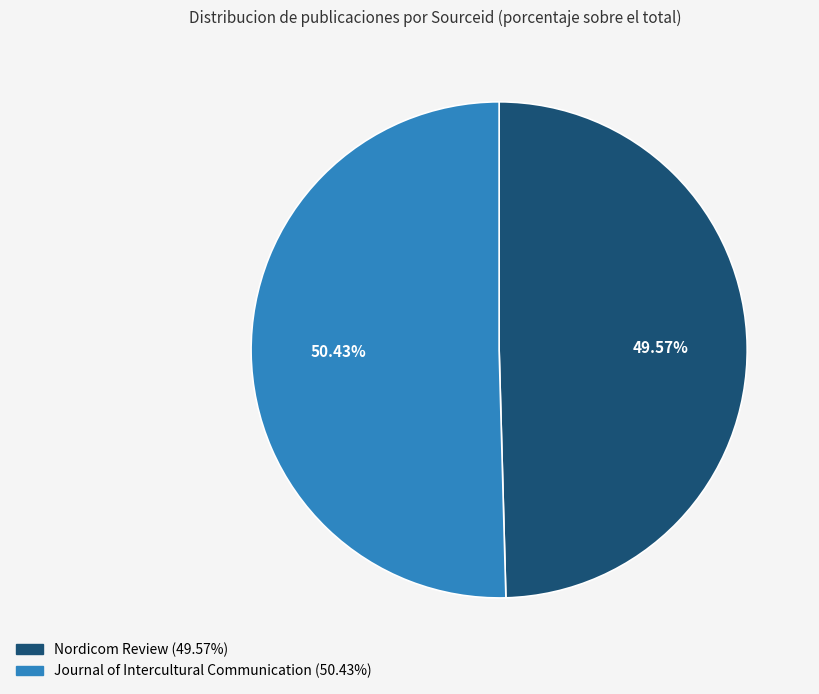

What percentage is the Nordicom Review slice, to the nearest percent?

50%